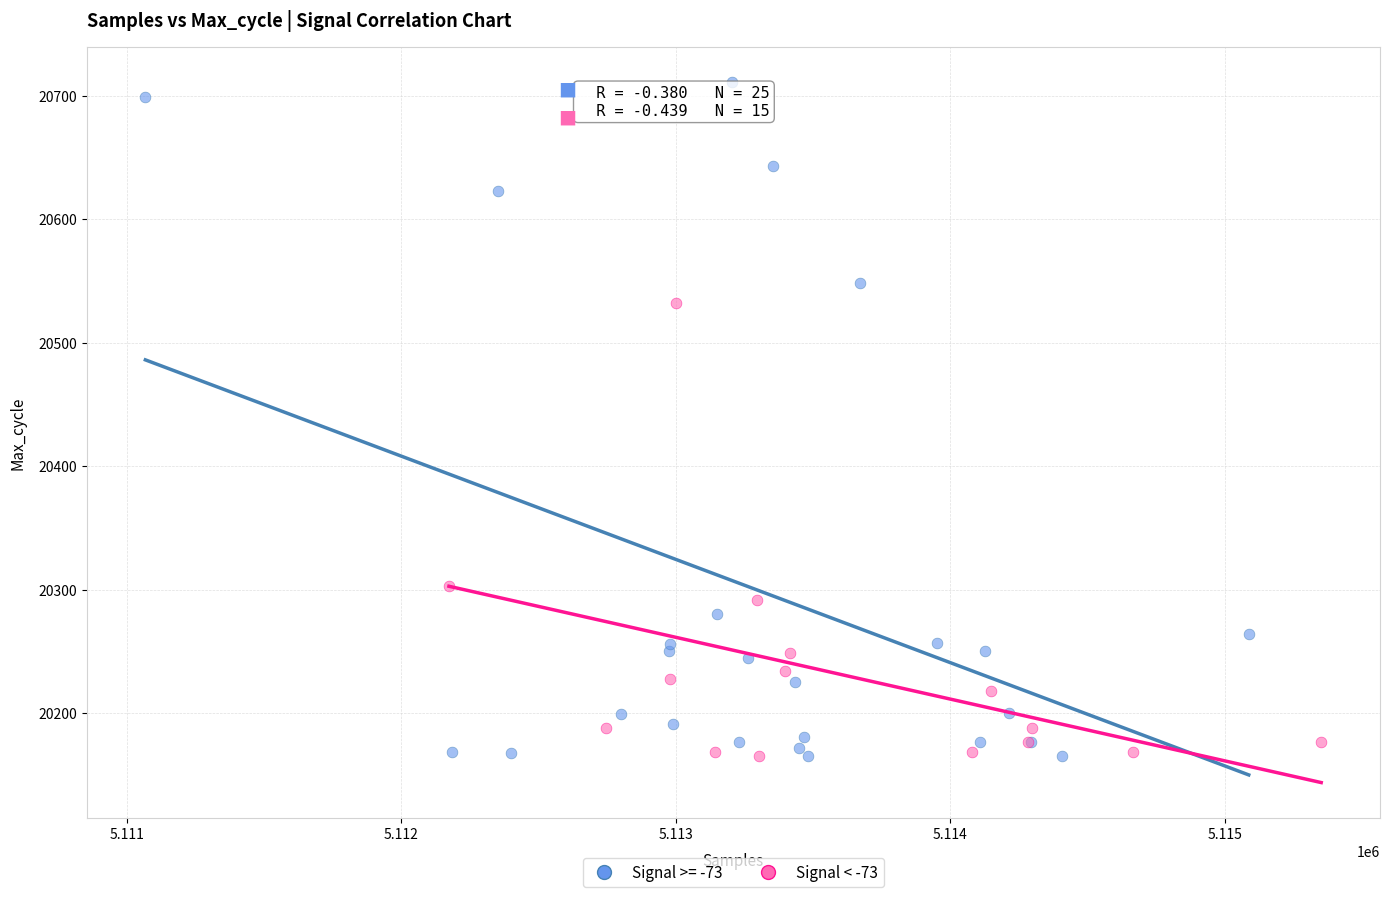

Which series contains the highest Y value?

Signal >= -73